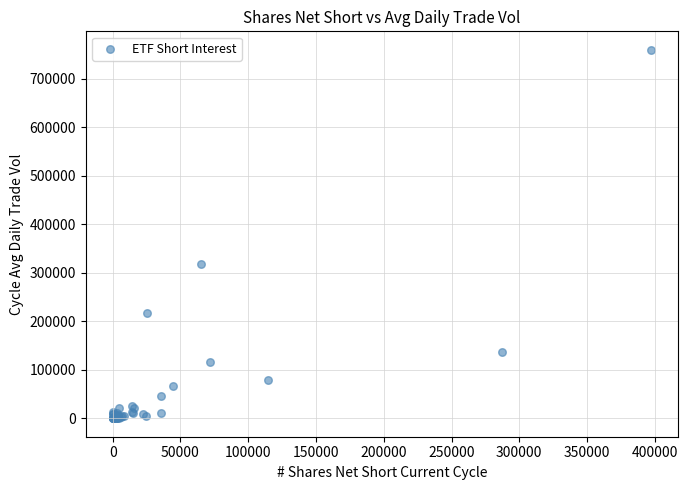

What Y value in the scatter plot is closest to 379637?

317257